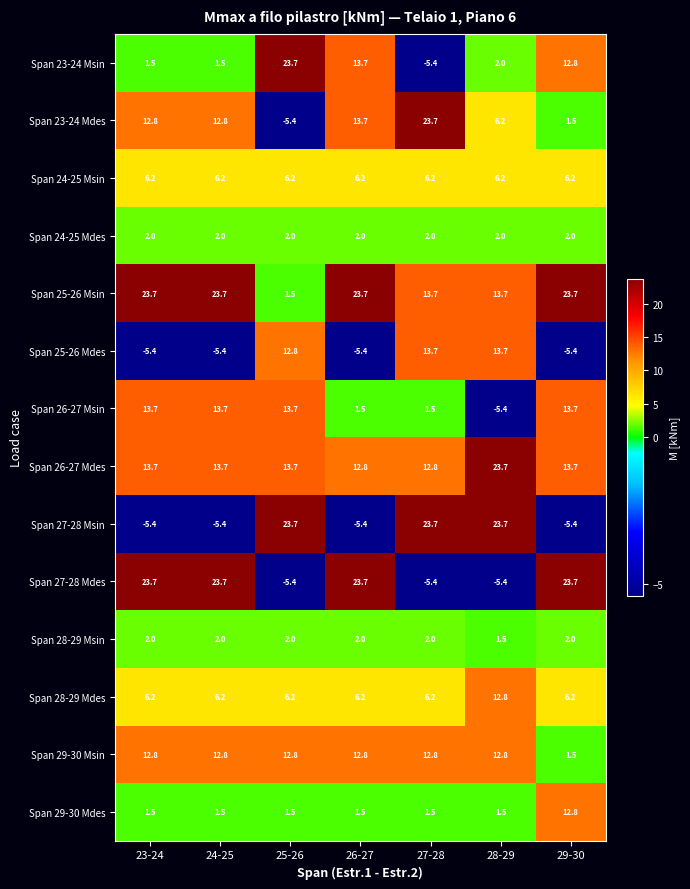

The Span 26-27 Mdes series shows 13.7 at 24-25. True or false?

True